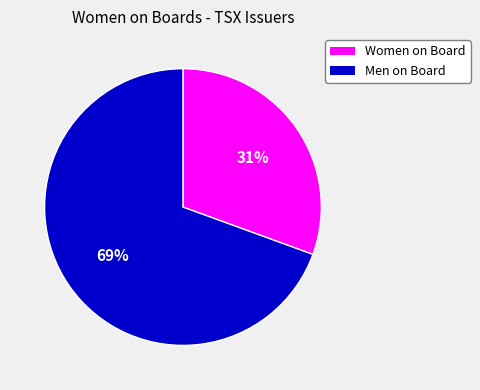

Approximately how many times larger is the value at Women on Board compared to Men on Board?

0.4